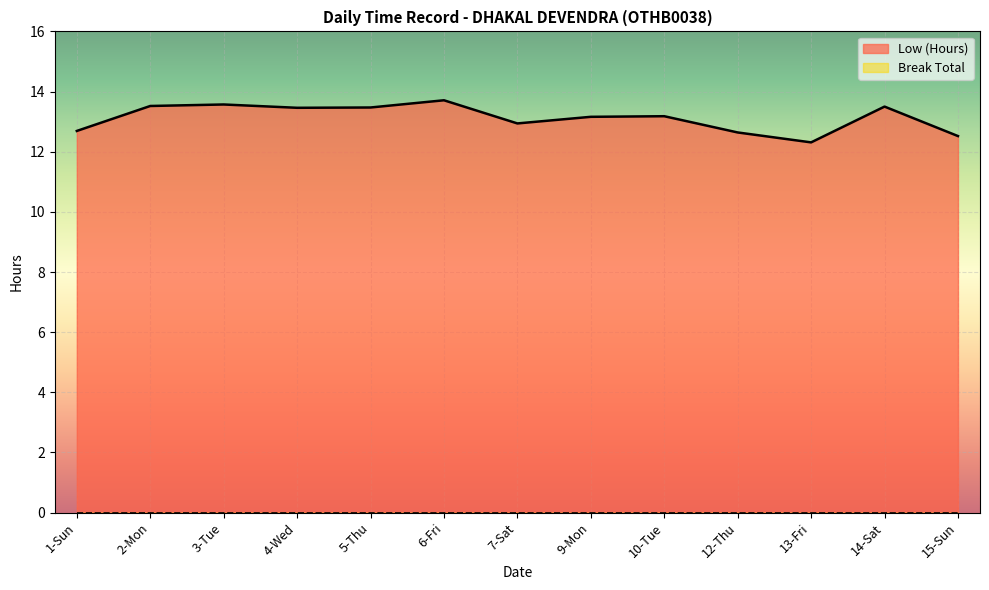

What is the difference between the second highest and second lowest values?

1.1